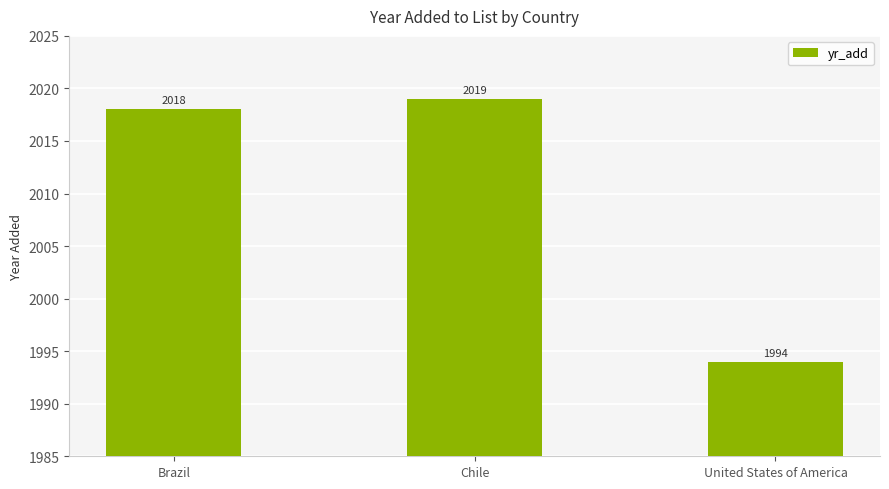

What is the change in value from Brazil to United States of America?

-24